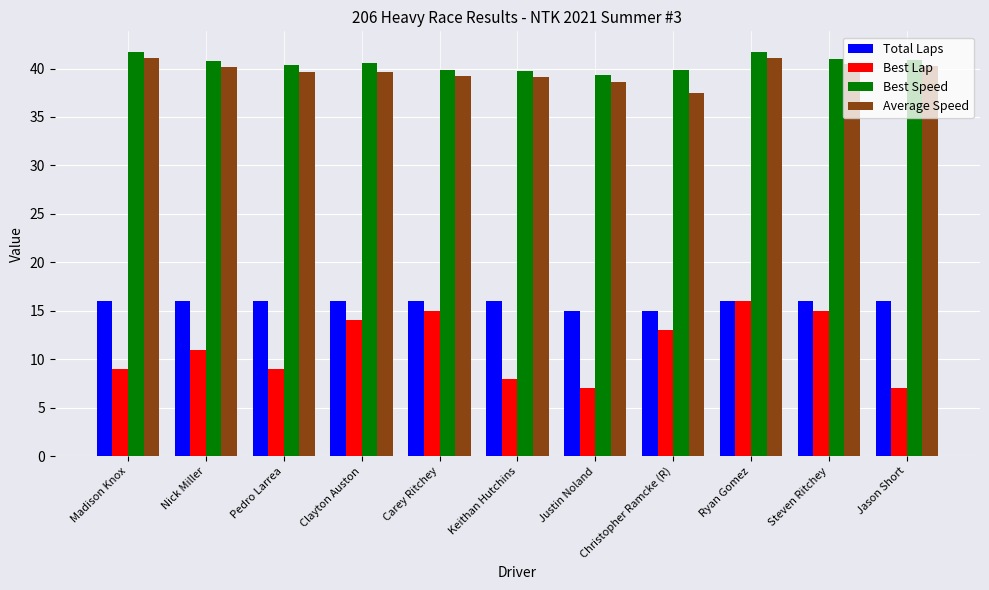

At which label does Best Speed first exceed 40?

Madison Knox